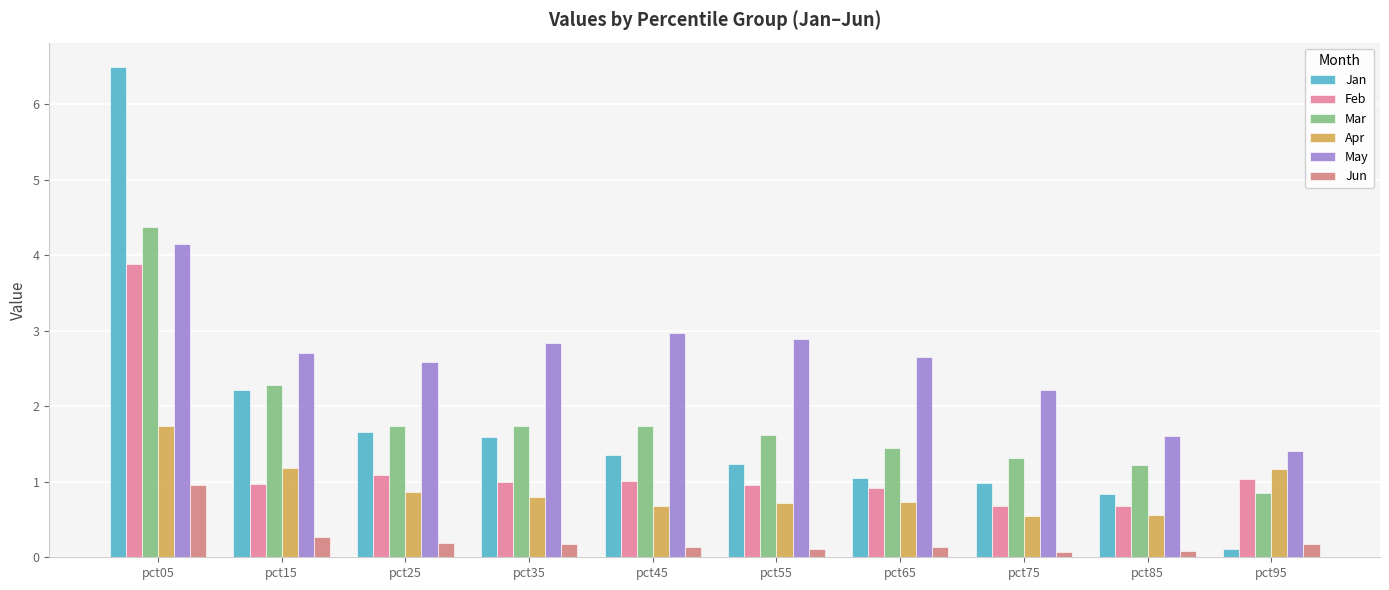

At which label is Apr closest to 1?

pct25